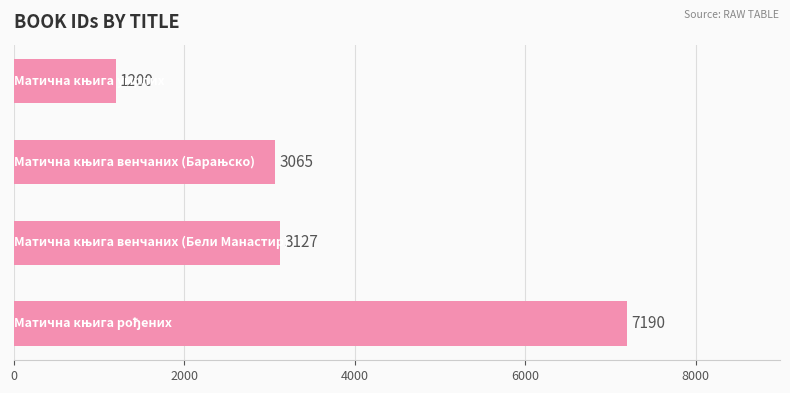

What is the minimum value shown in the chart?

1200